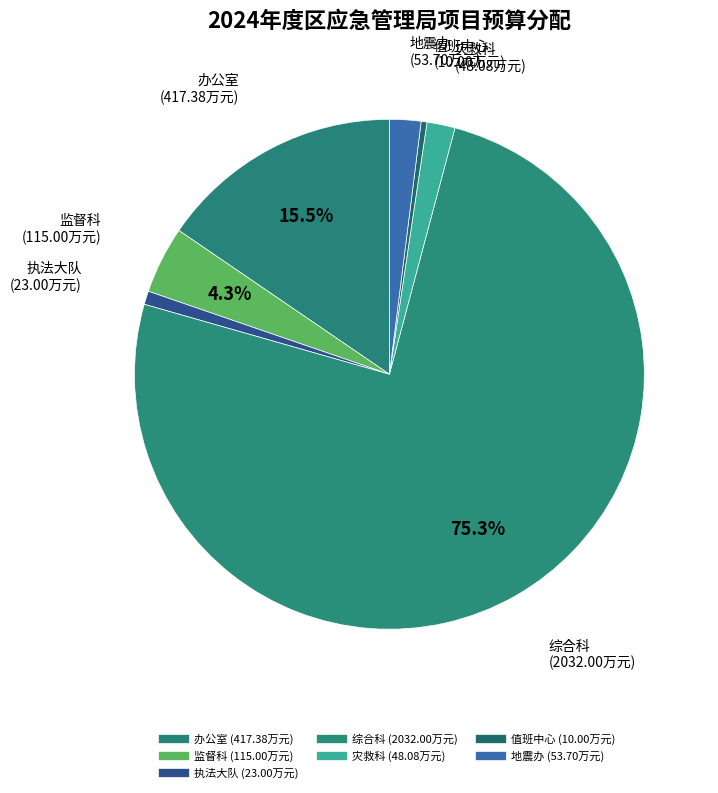

How many segments does this pie chart have?

7